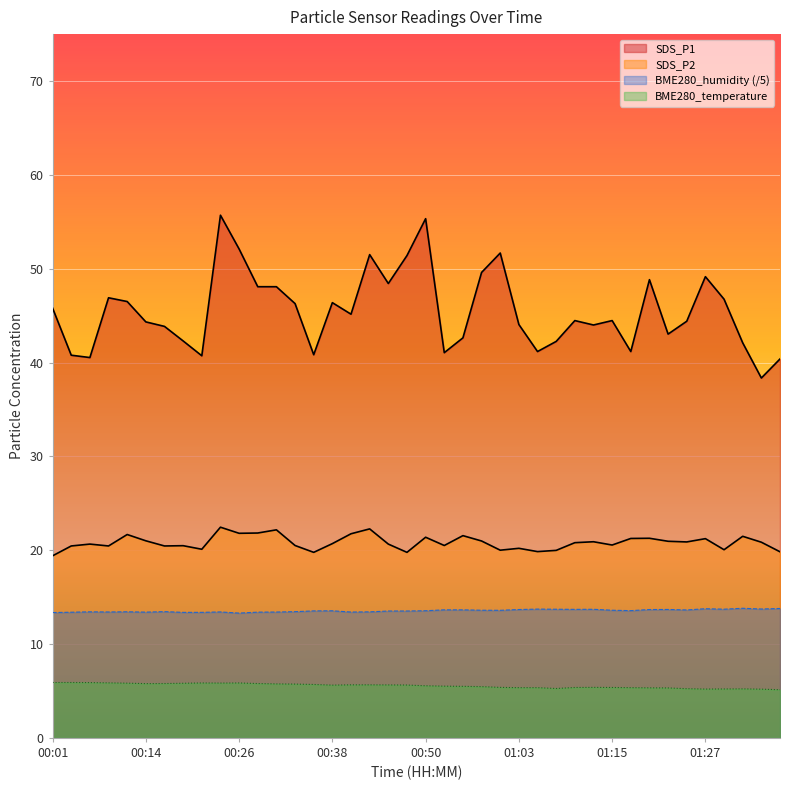

What position from the left is 00:23?

10